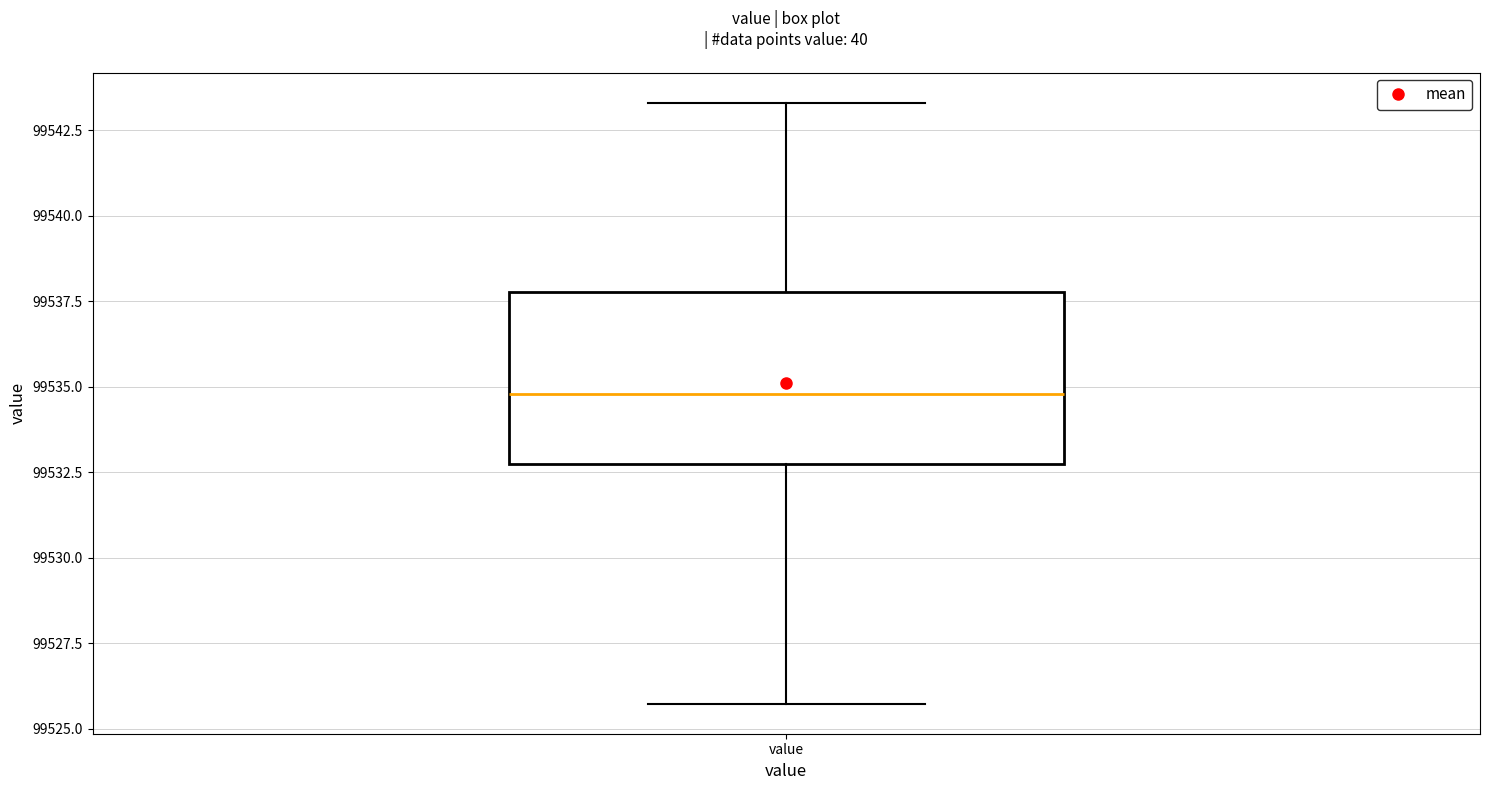

Where is the upper edge of the box for value on the y-axis? The values are not printed on the chart, so give them approximately, as read against the axis.

99538.0